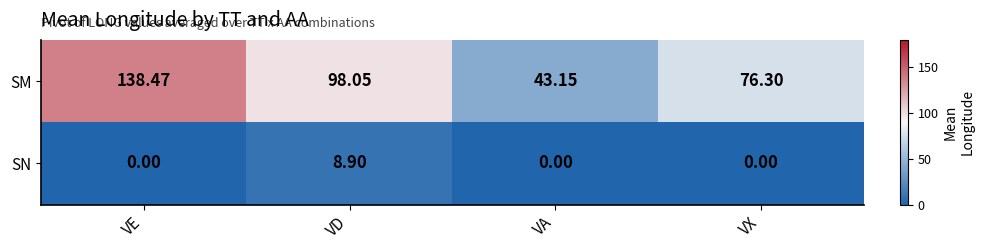

Is the value of SM at VX greater than the value of SN at VE?

Yes